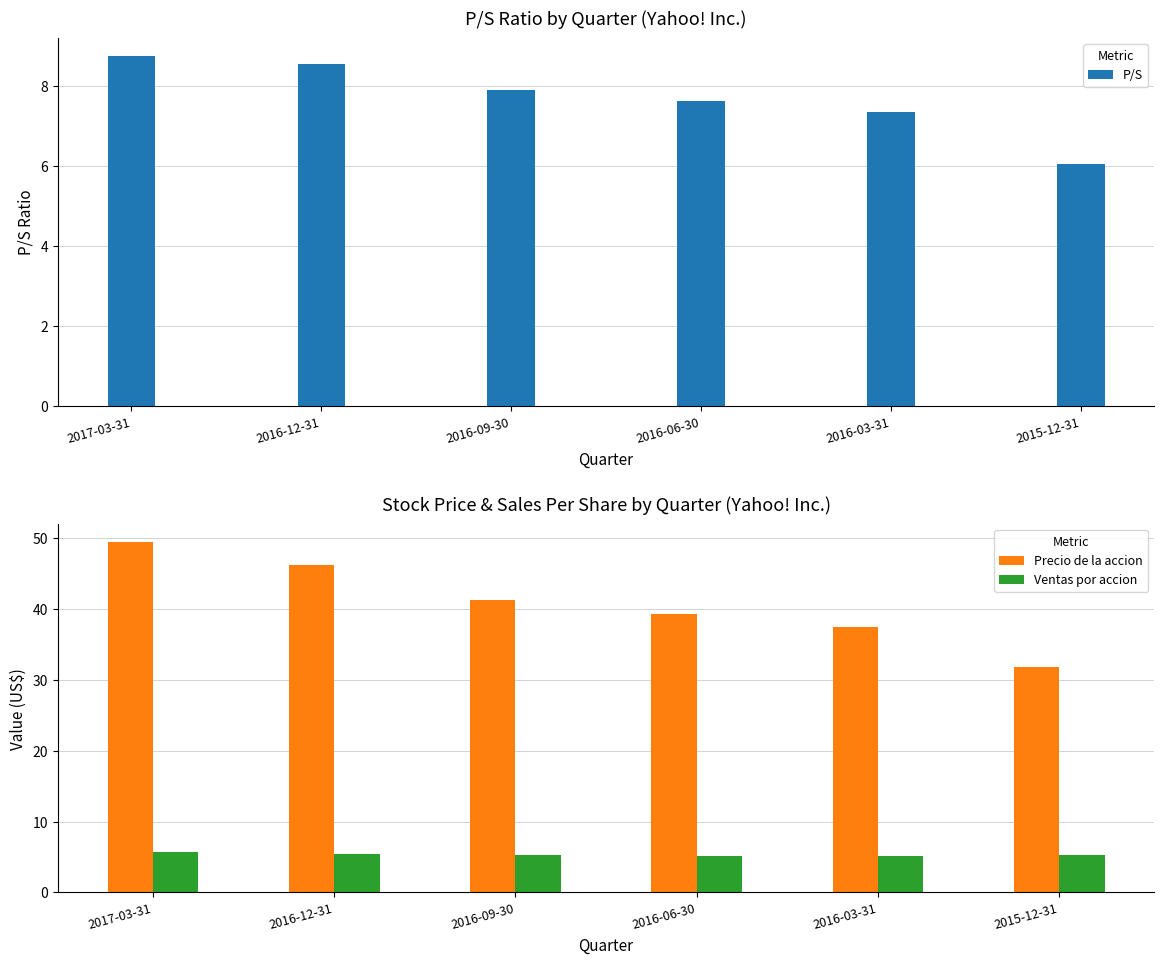

What is the value of the Precio de la accion bar at the 4th from the left?

39.2